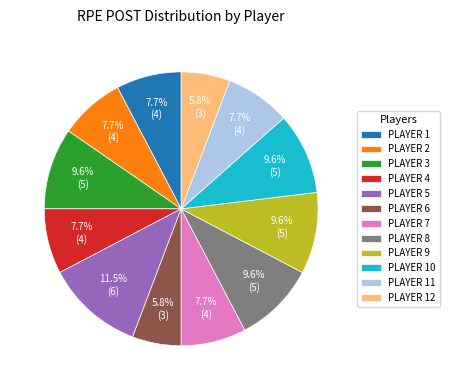

Combined, do PLAYER 5 and PLAYER 7 account for over 50%?

No